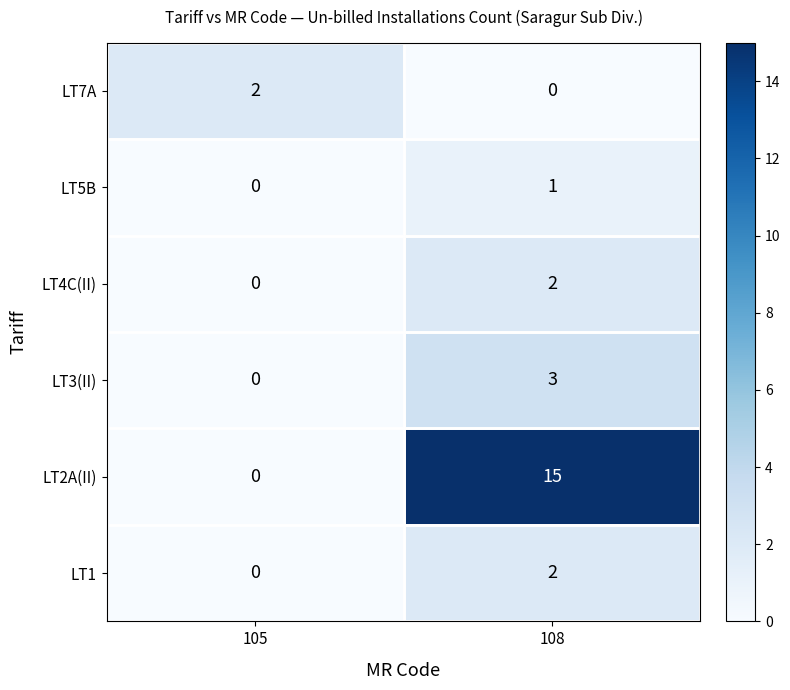

Where is LT3(II) nearest to the value 1?

105